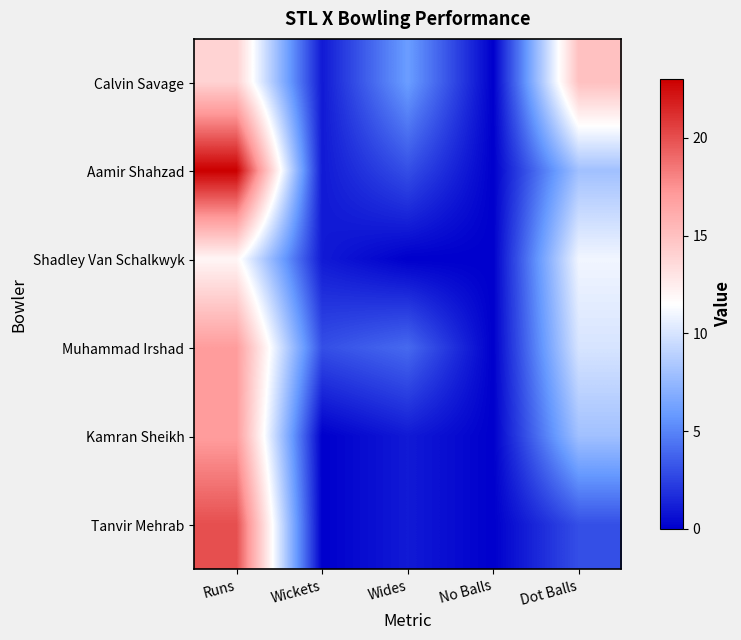

At which category is the sum across all series the highest?

Runs